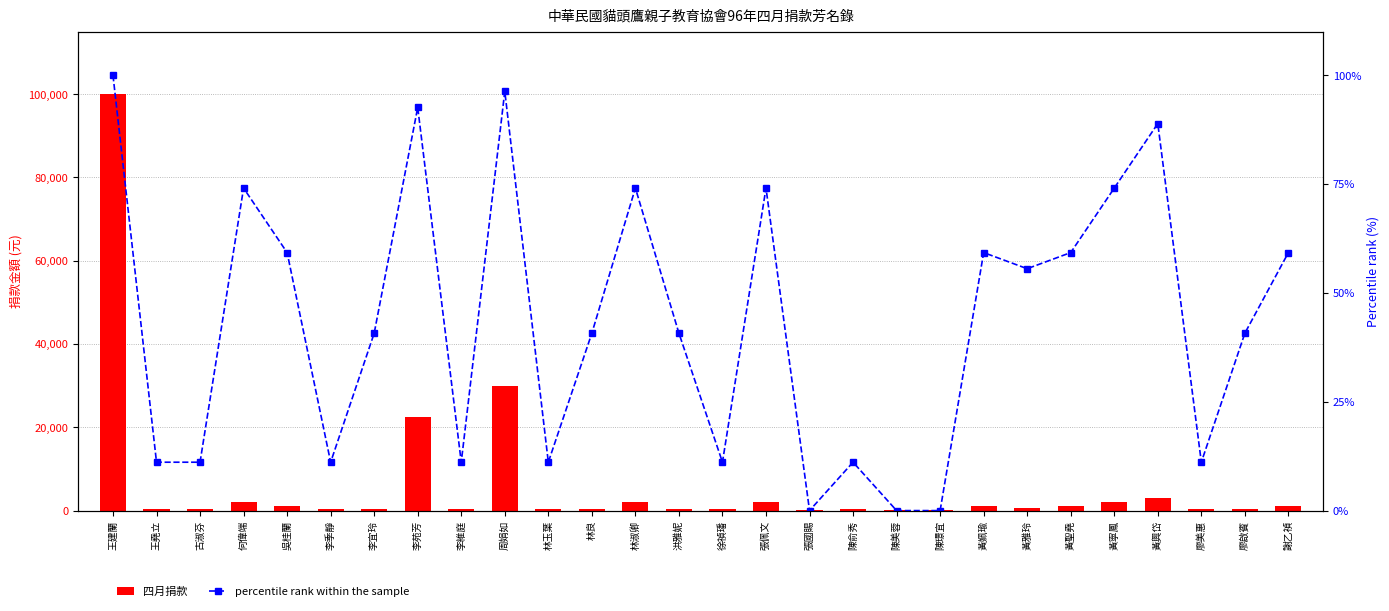

How many values in percentile rank within the sample are above zero?

25